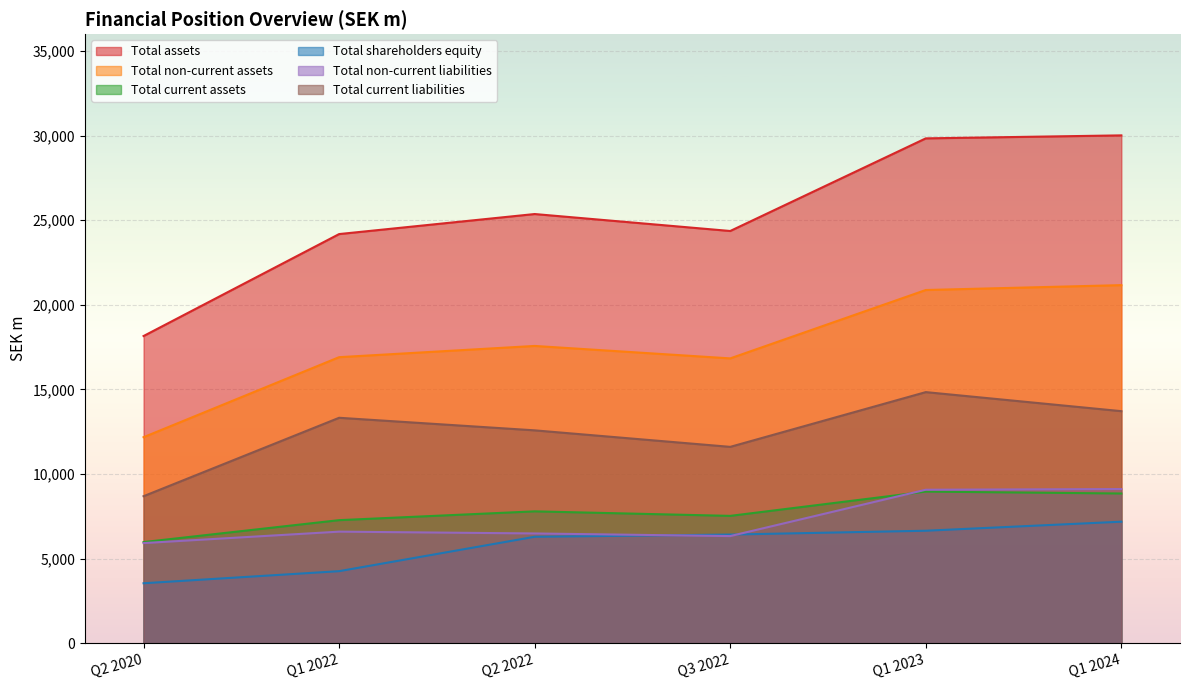

How many interior local peaks does the Total assets series have?

1